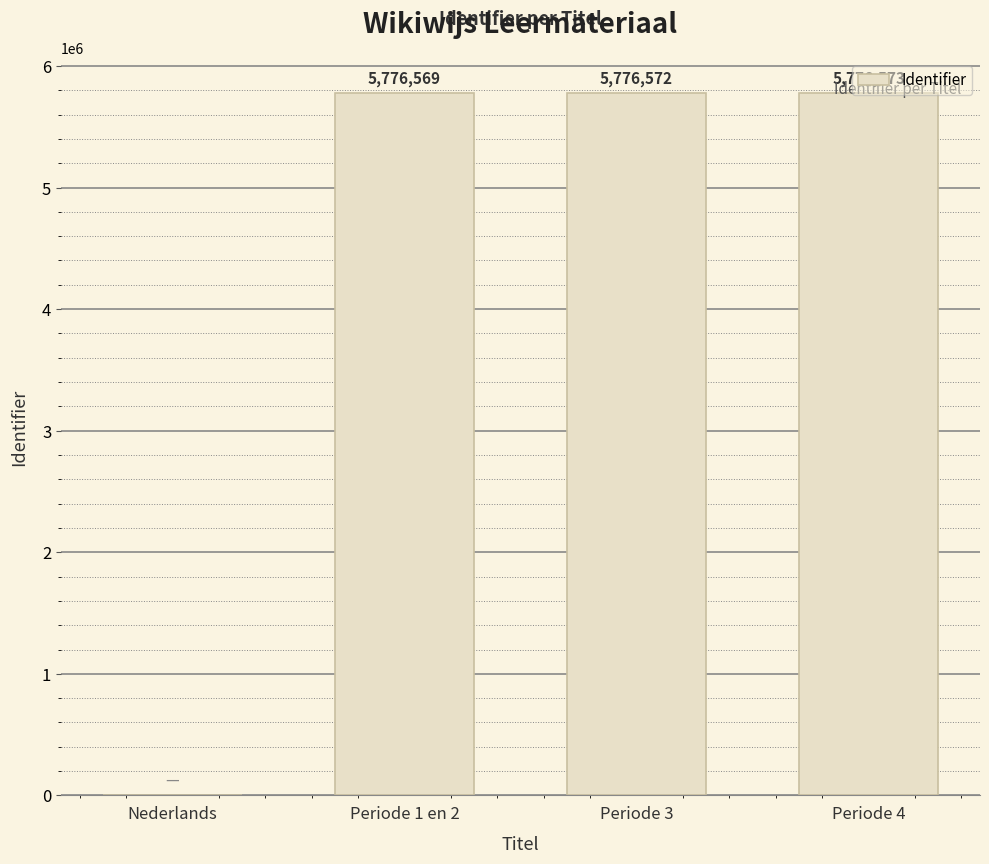

What is the sum of all values?

17329714